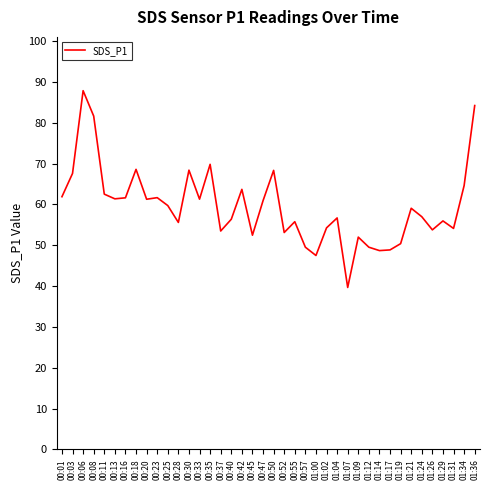

Read the value at 00:28.

55.6